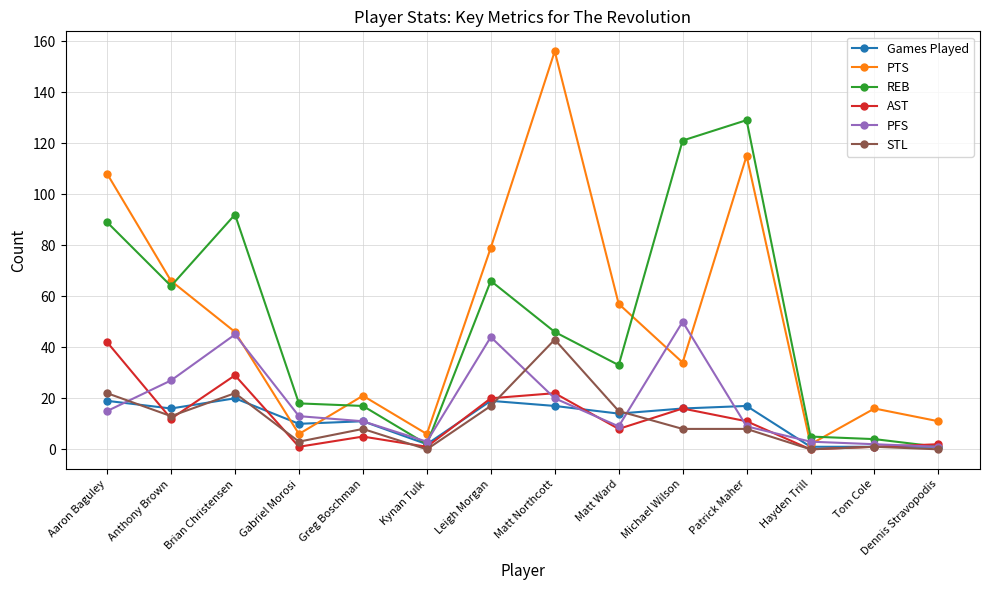

True or false: PTS and REB cross at least once.

True